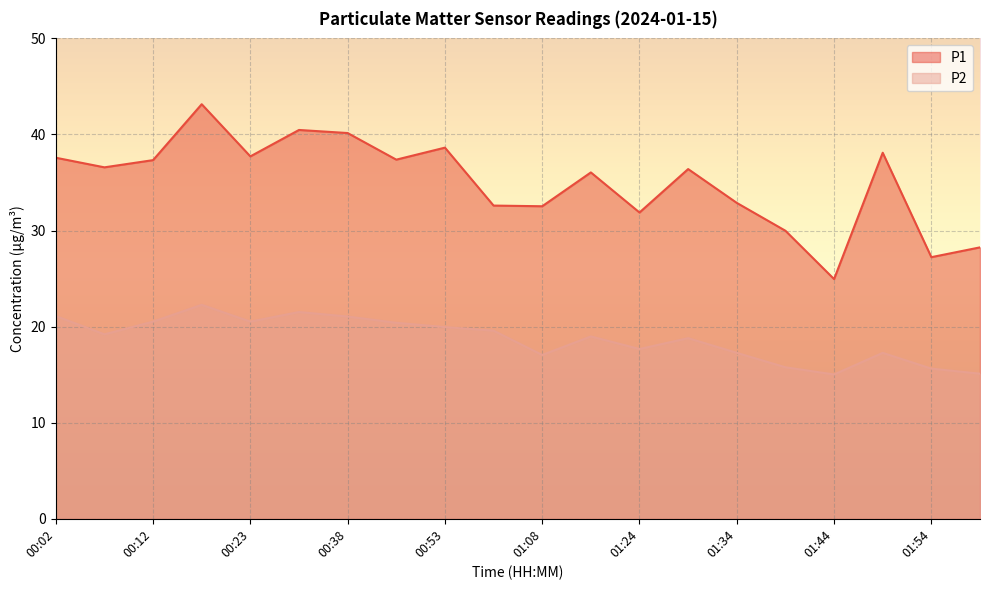

True or false: P1 and P2 cross at least once.

False